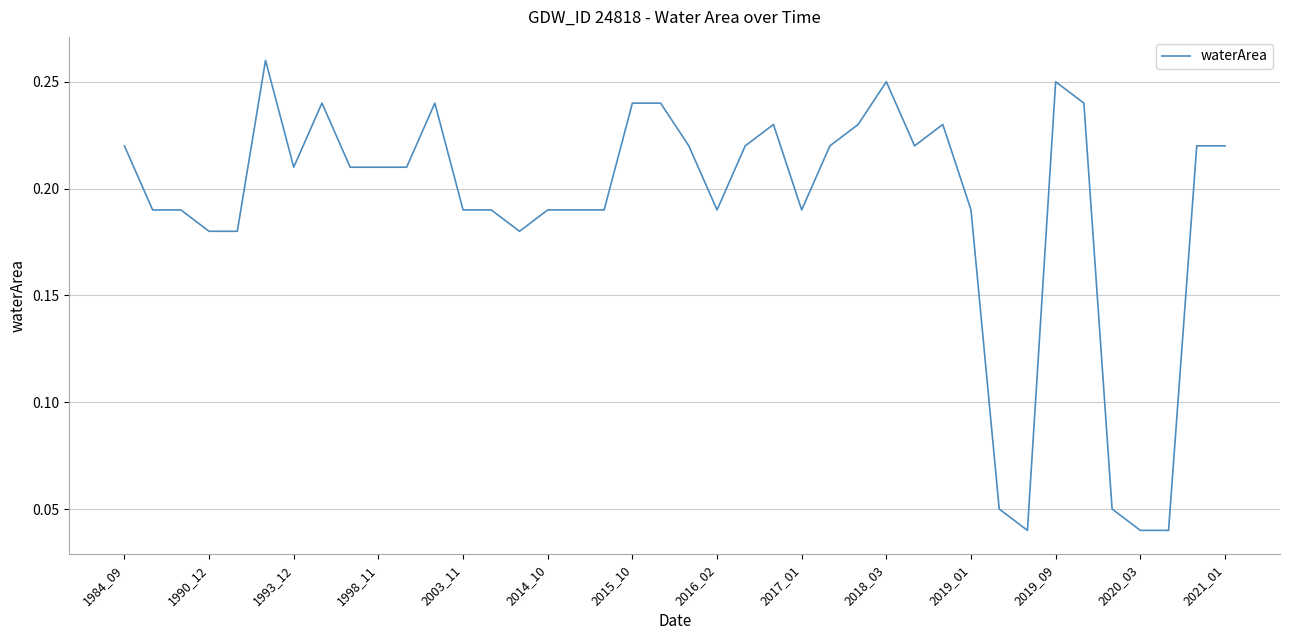

What is the value of the 36th point from the left?

0.1